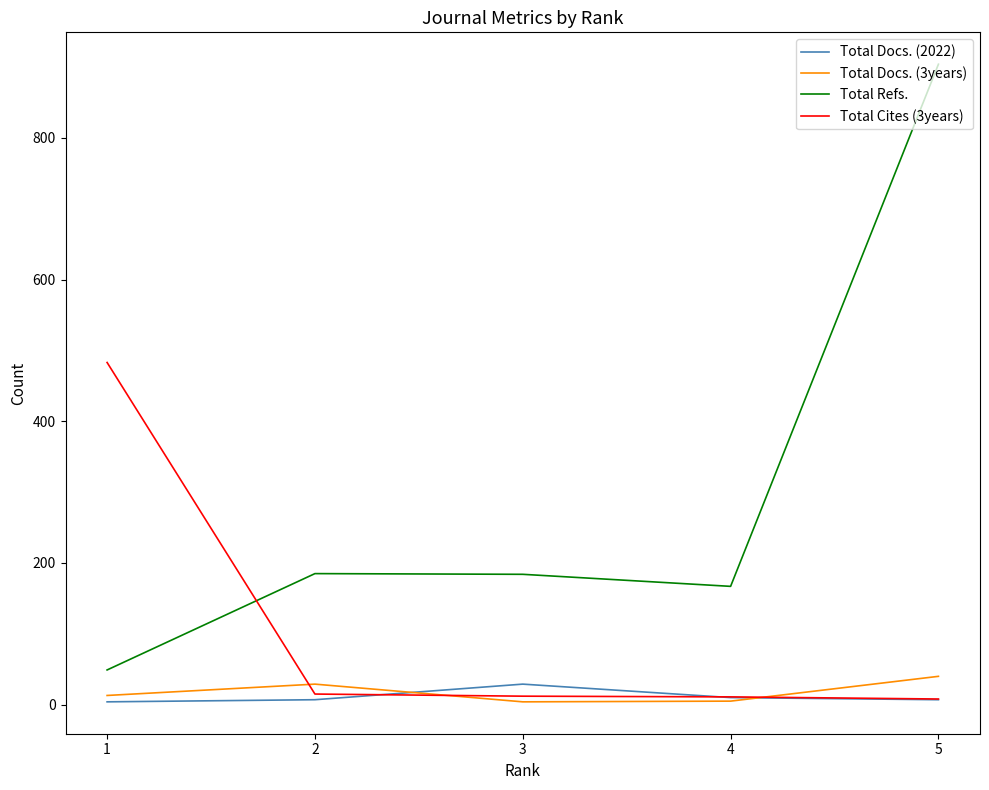

List the series in order of their peak value, lowest first.

Total Docs. (2022), Total Docs. (3years), Total Cites (3years), Total Refs.